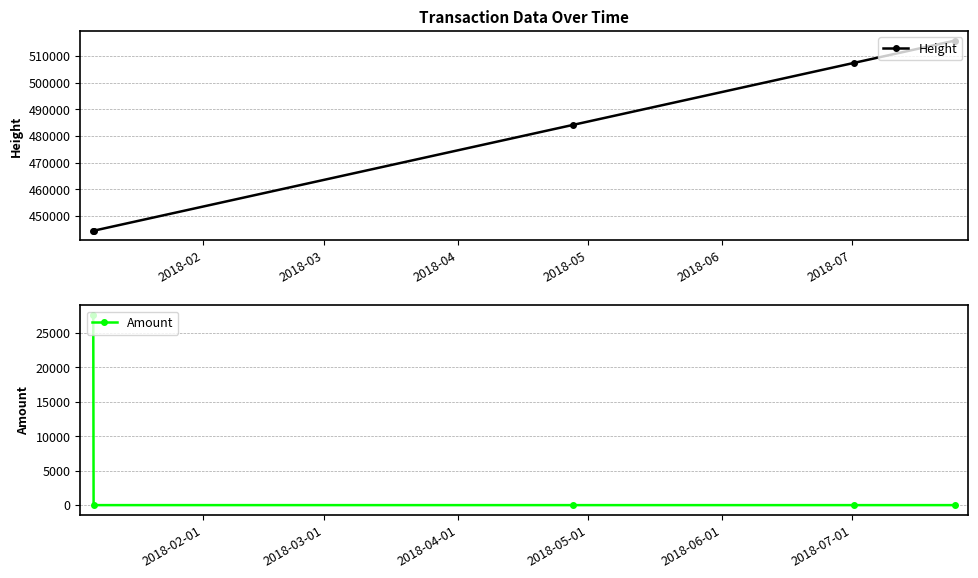

True or false: Height has more than 1 interior local peaks.

False